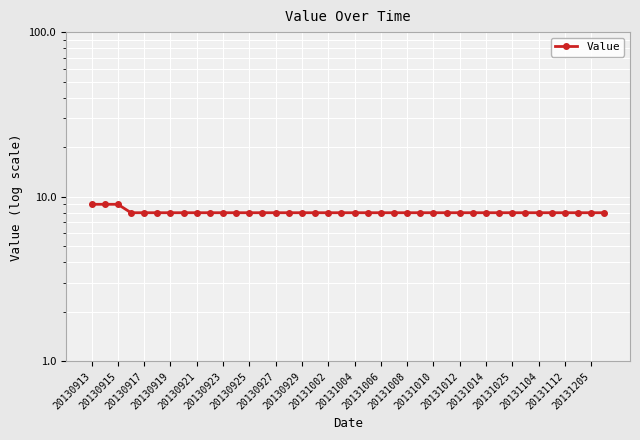

How many lines are shown in the chart?

1